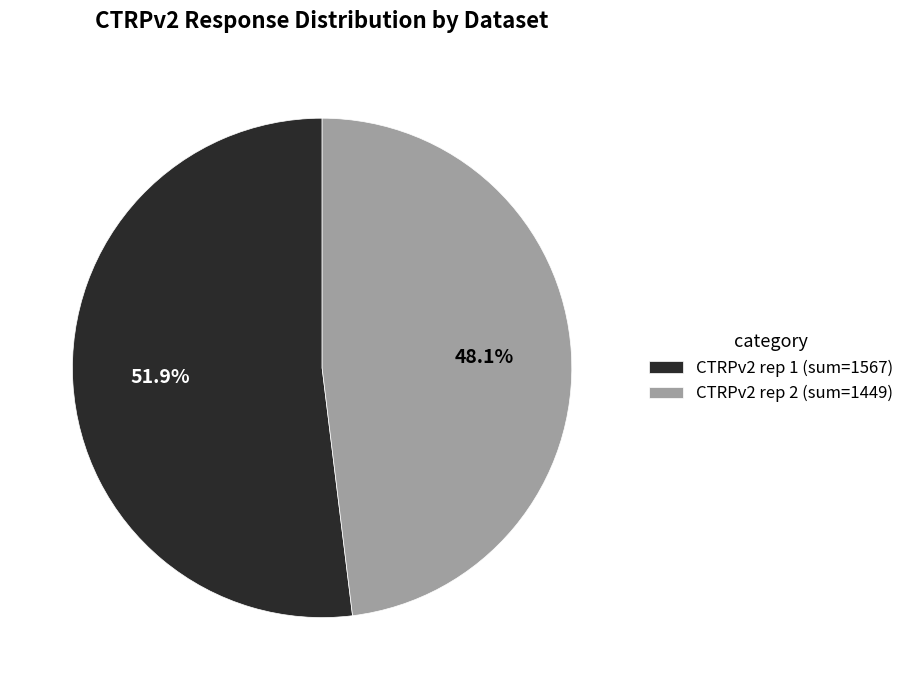

What portion of the pie excludes CTRPv2 rep 2 (sum=1449)?

51.9%